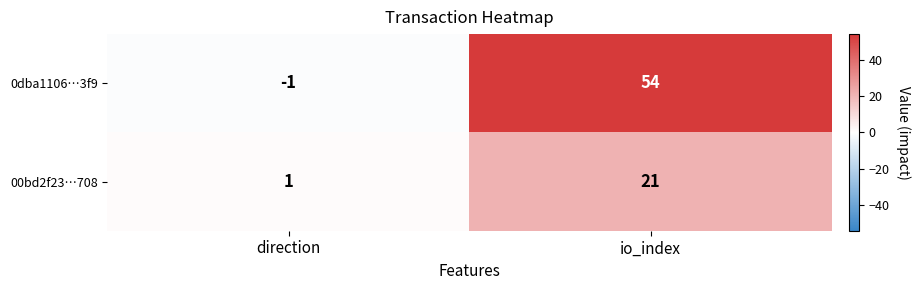

What is the difference between the maximum and minimum values in the 0dba1106…3f9 series?

55